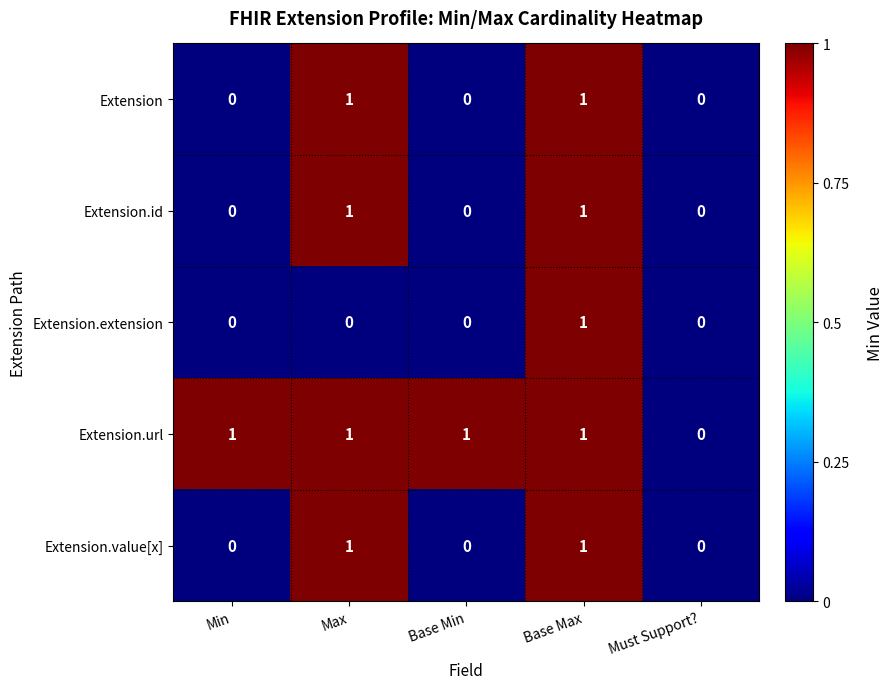

Reading left to right, what are all the values shown in this chart?

Extension: Min=0	Max=1	Base Min=0	Base Max=1	Must Support?=0
Extension.id: Min=0	Max=1	Base Min=0	Base Max=1	Must Support?=0
Extension.extension: Min=0	Max=0	Base Min=0	Base Max=1	Must Support?=0
Extension.url: Min=1	Max=1	Base Min=1	Base Max=1	Must Support?=0
Extension.value[x]: Min=0	Max=1	Base Min=0	Base Max=1	Must Support?=0